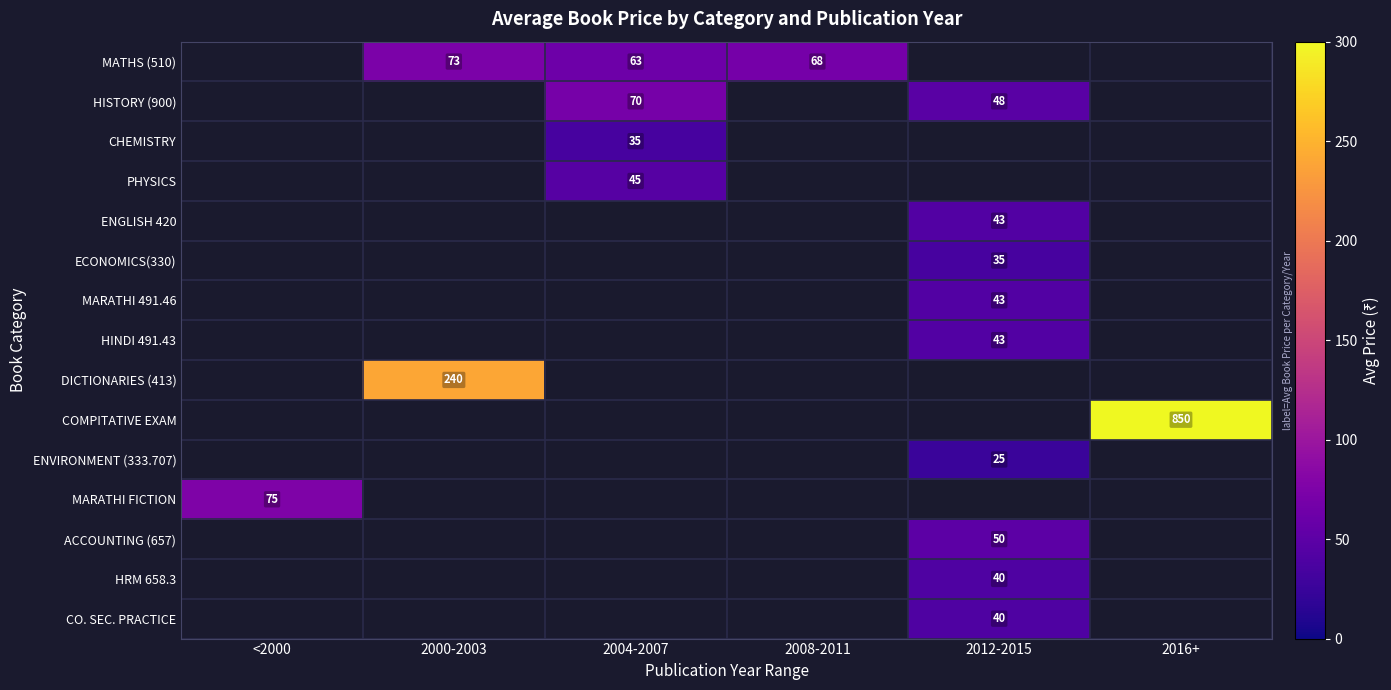

True or false: CHEMISTRY has a value of 61.8 at 2004-2007.

False